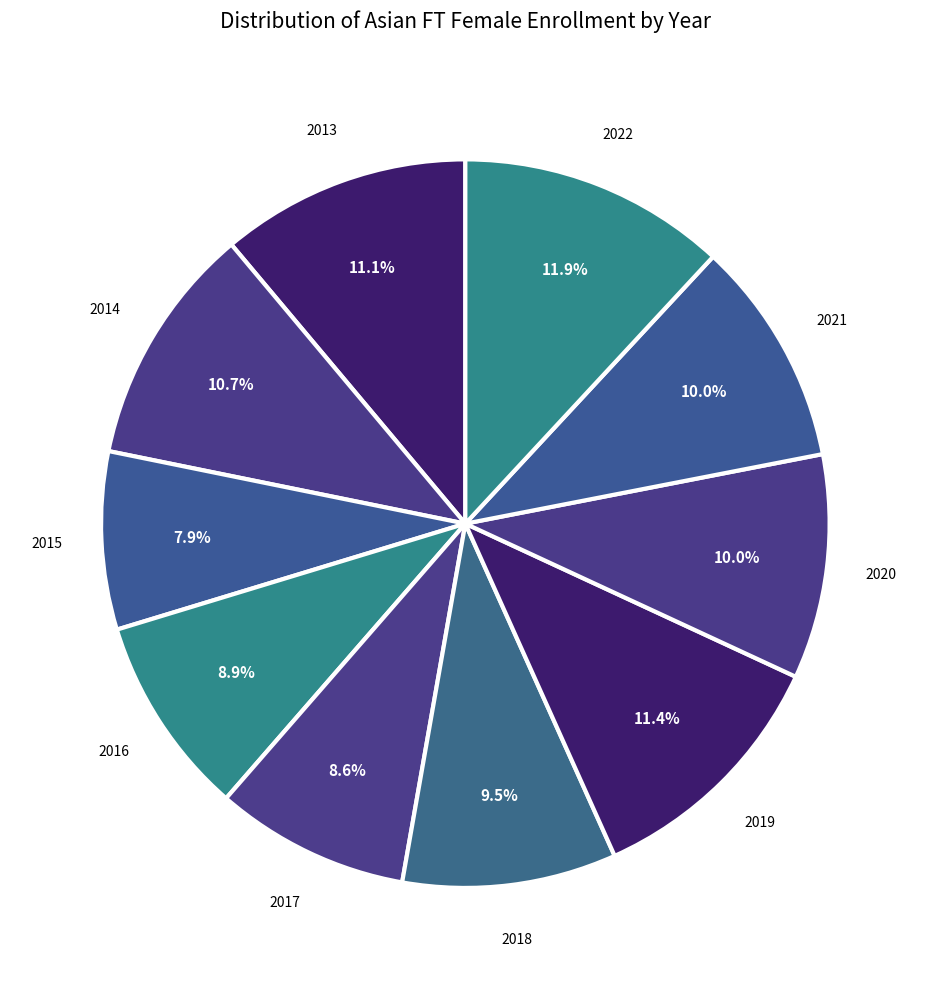

Which category has the biggest portion of the pie?

2022